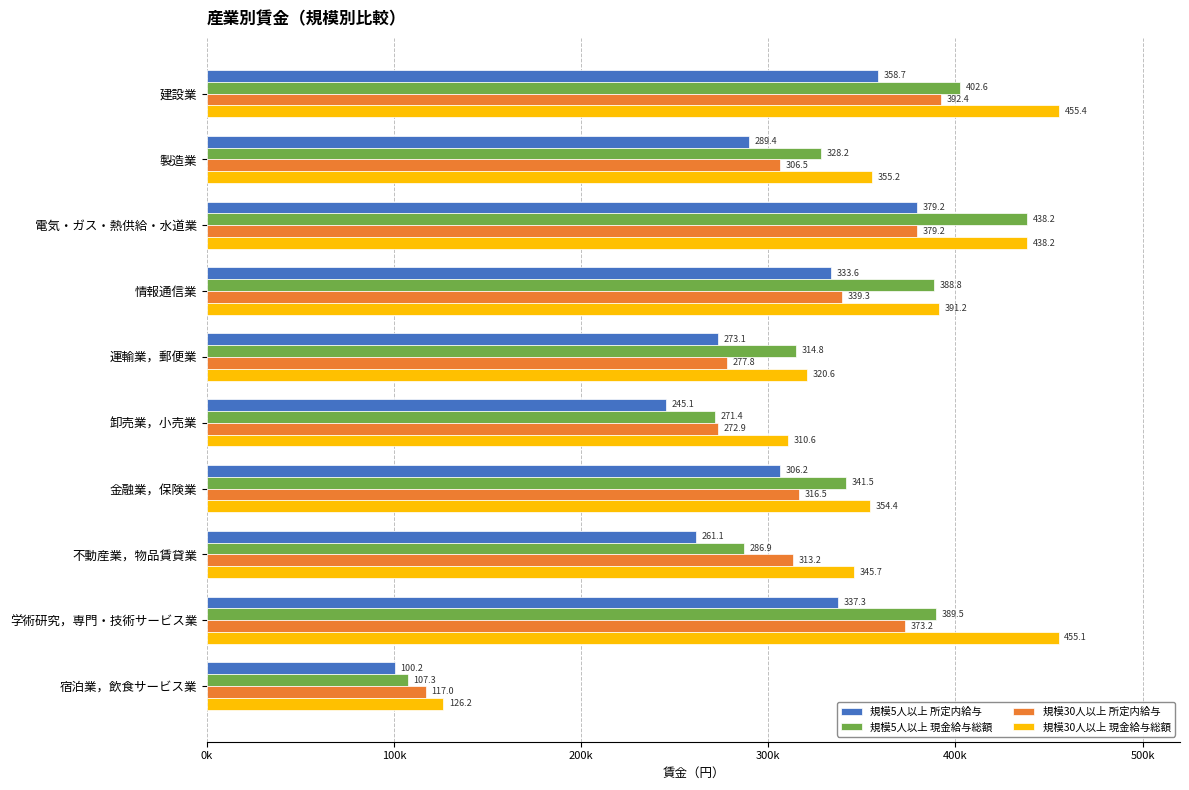

What are all the series names shown in the legend?

規模5人以上 所定内給与, 規模5人以上 現金給与総額, 規模30人以上 所定内給与, 規模30人以上 現金給与総額